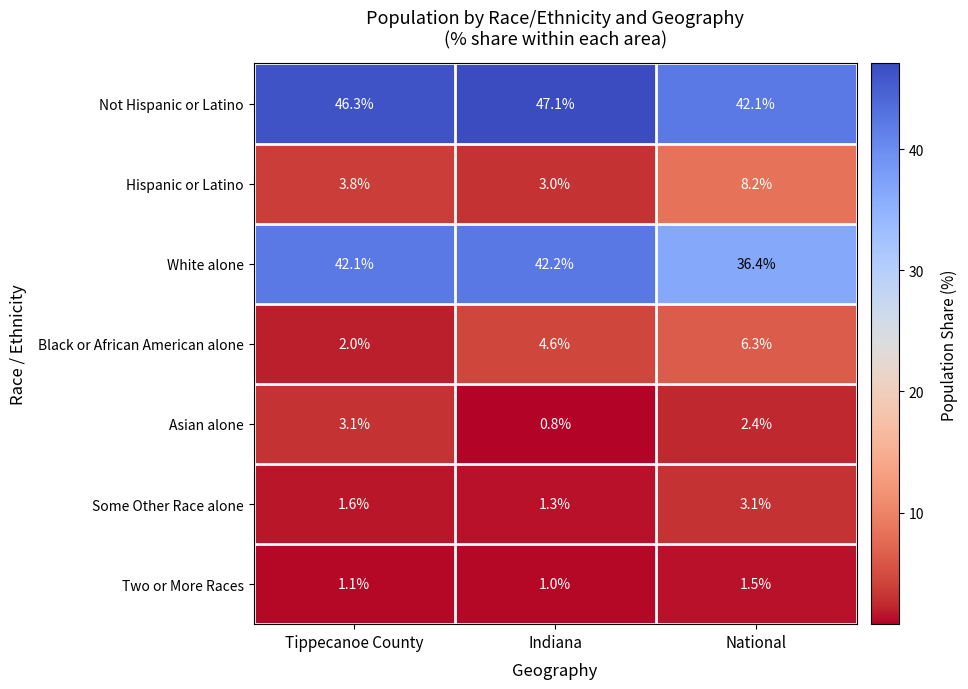

How many categories are shown in the chart?

3